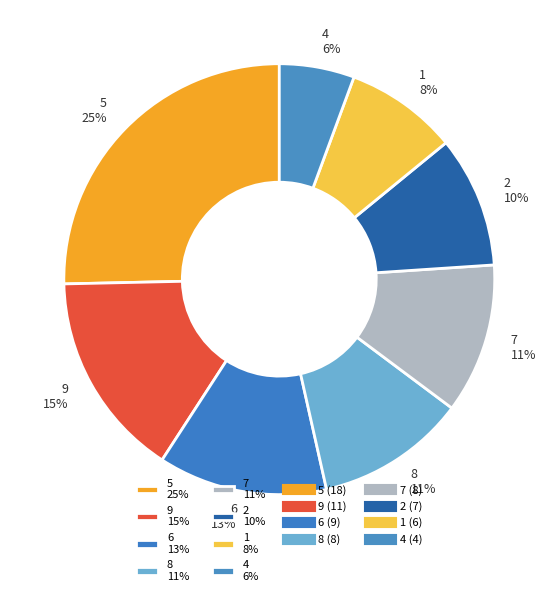

What percentage is the 6 13% slice, to the nearest percent?

13%